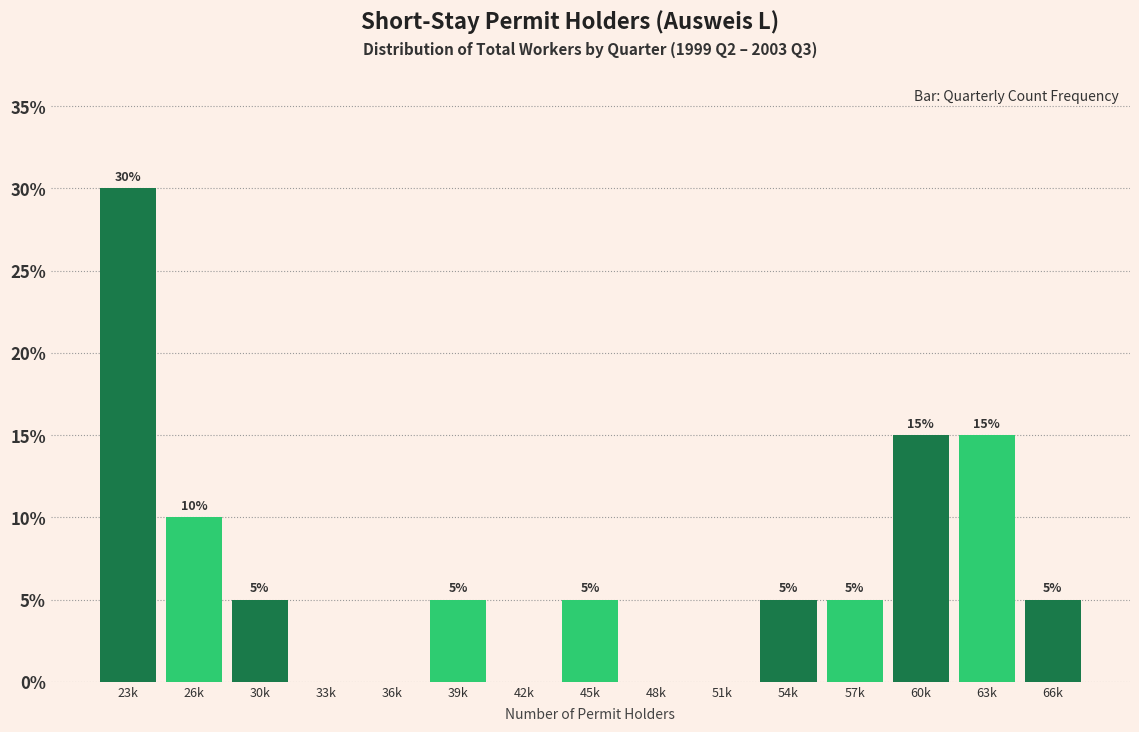

Reading left to right, extract all data points from this chart.

23k=30	26k=10	30k=5	33k=0	36k=0	39k=5	42k=0	45k=5	48k=0	51k=0	54k=5	57k=5	60k=15	63k=15	66k=5